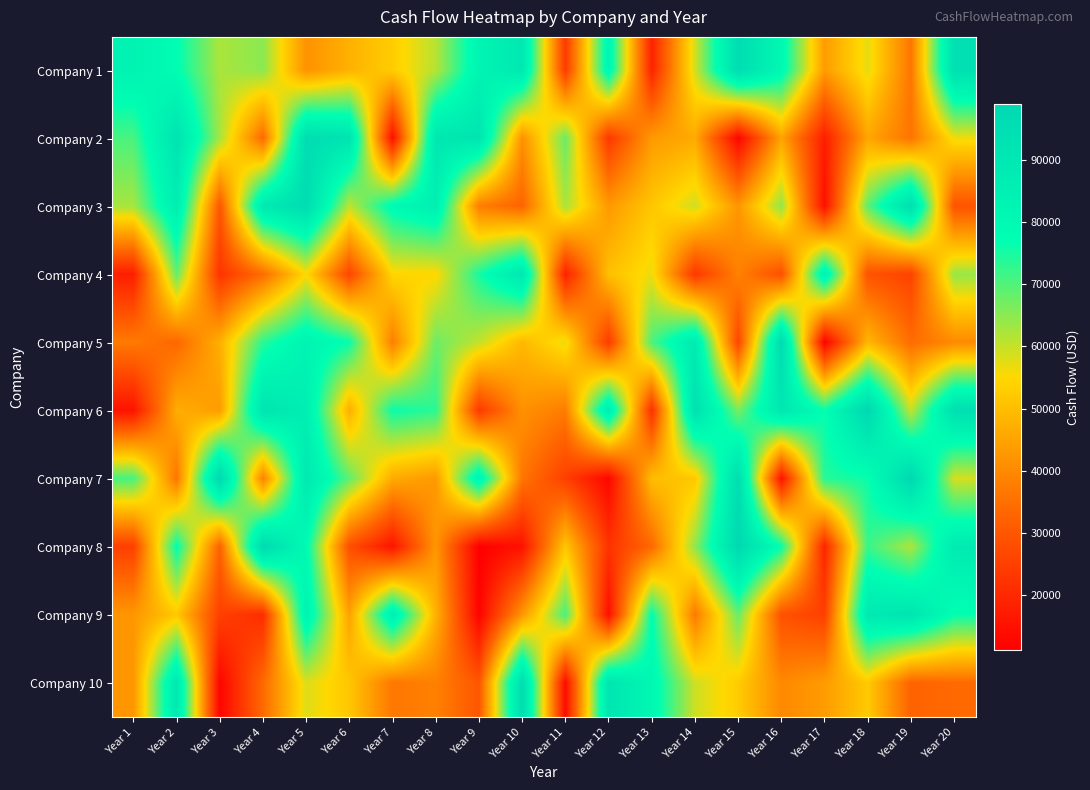

Which series changed the most between Year 12 and Year 16?

Company 5